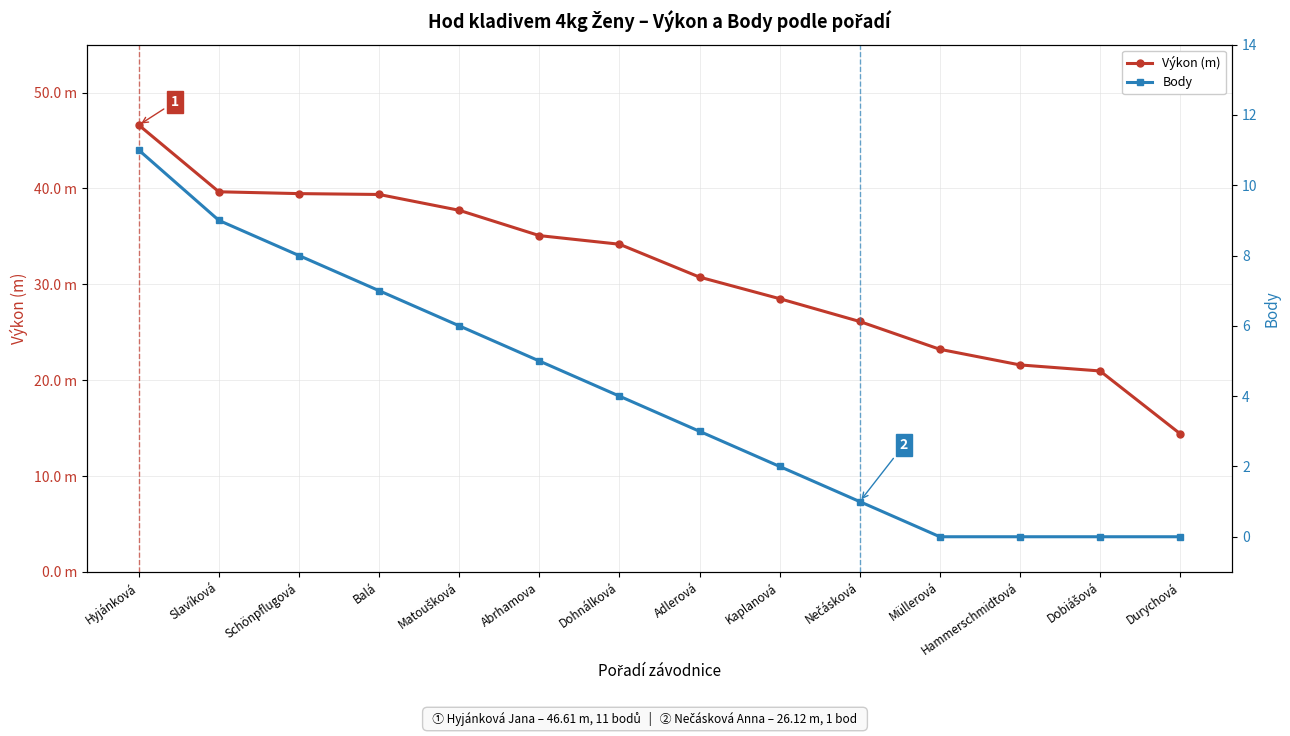

At Dobiášová, list the series in order from largest to smallest.

Výkon (m), Body